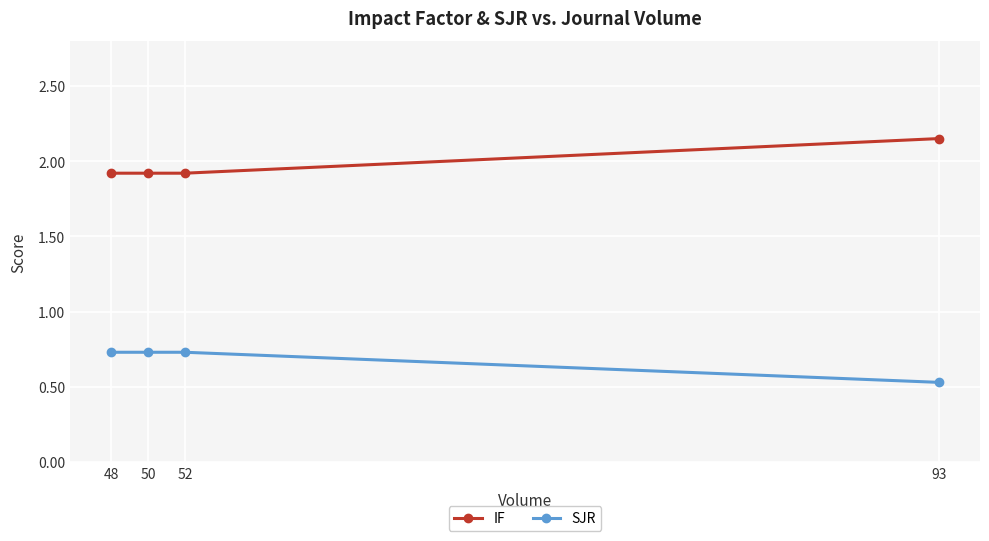

What is the difference between the highest and lowest values at 93?

1.6